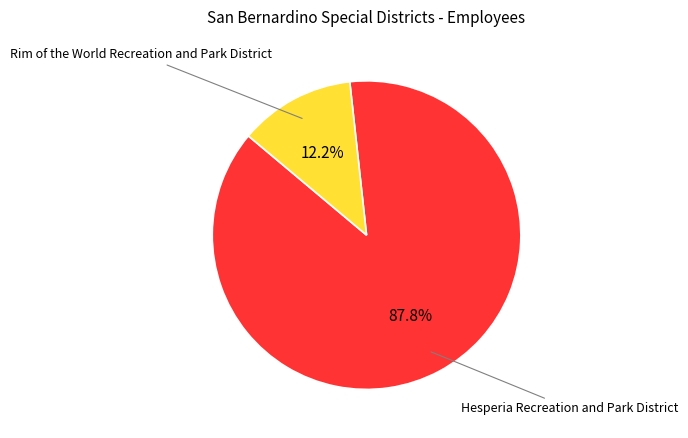

Is there a majority slice in this chart?

Yes